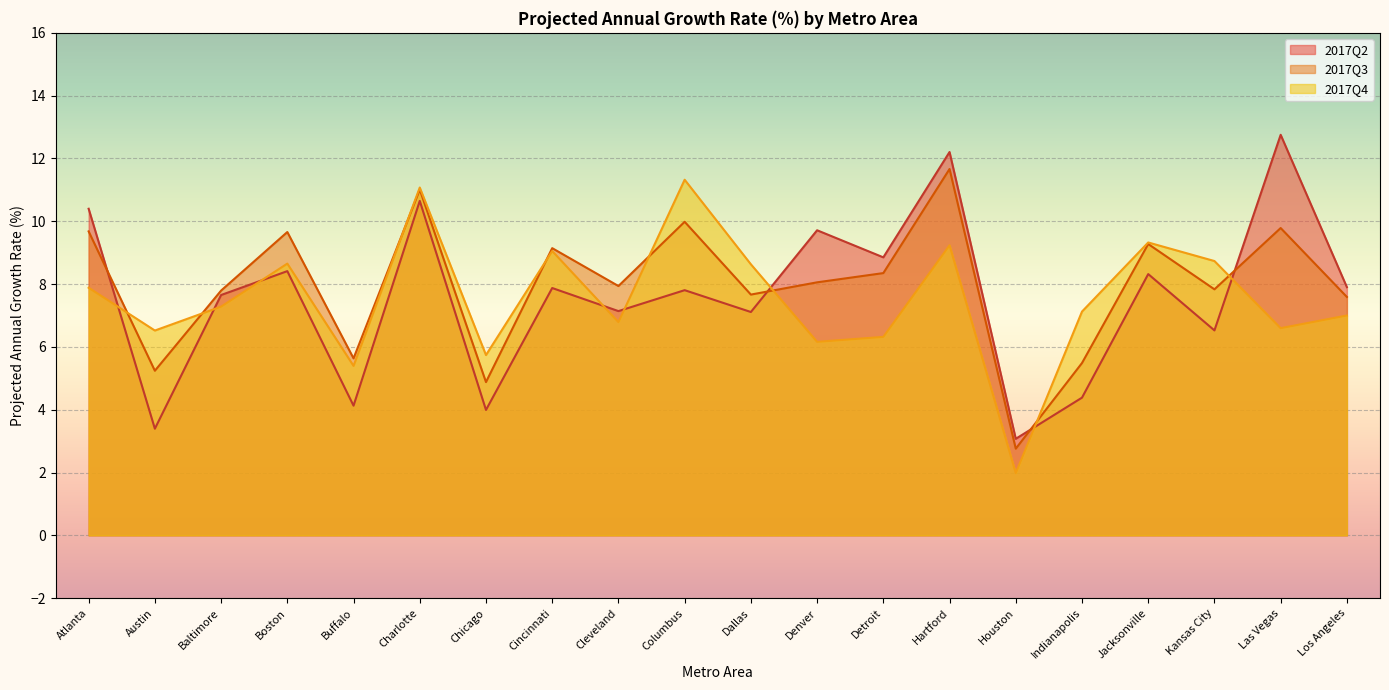

True or false: 2017Q4 and 2017Q2 cross at least once.

True